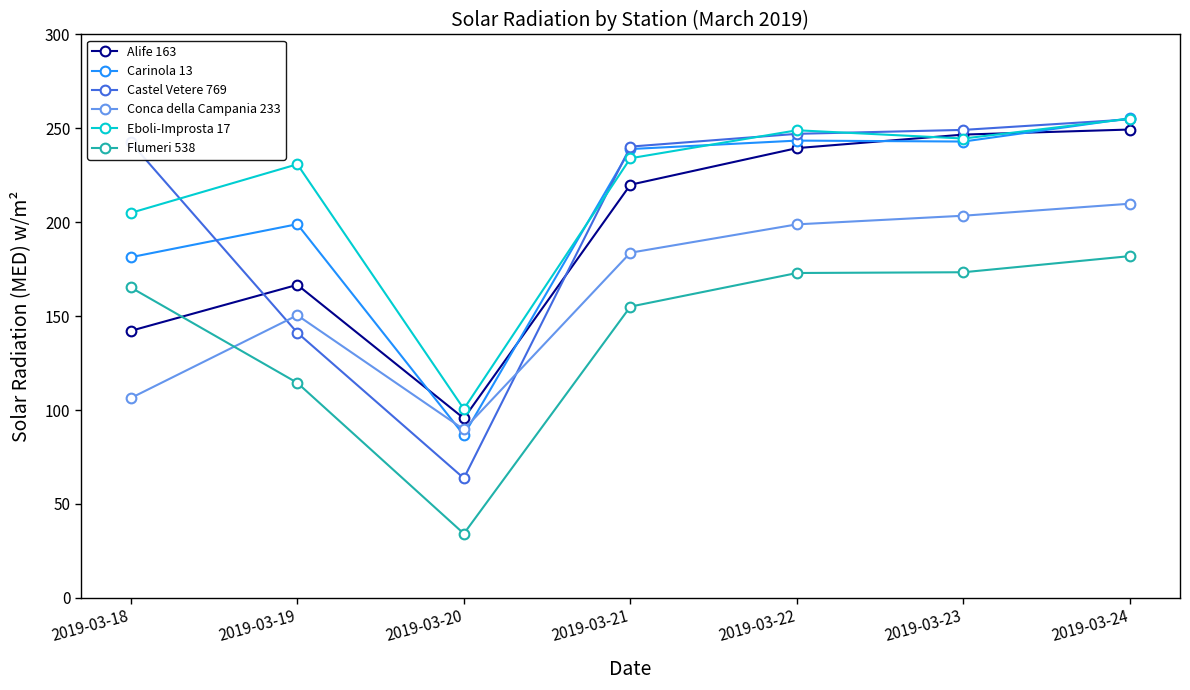

True or false: Eboli-Improsta 17 has a value of 249.0 at 2019-03-22.

True